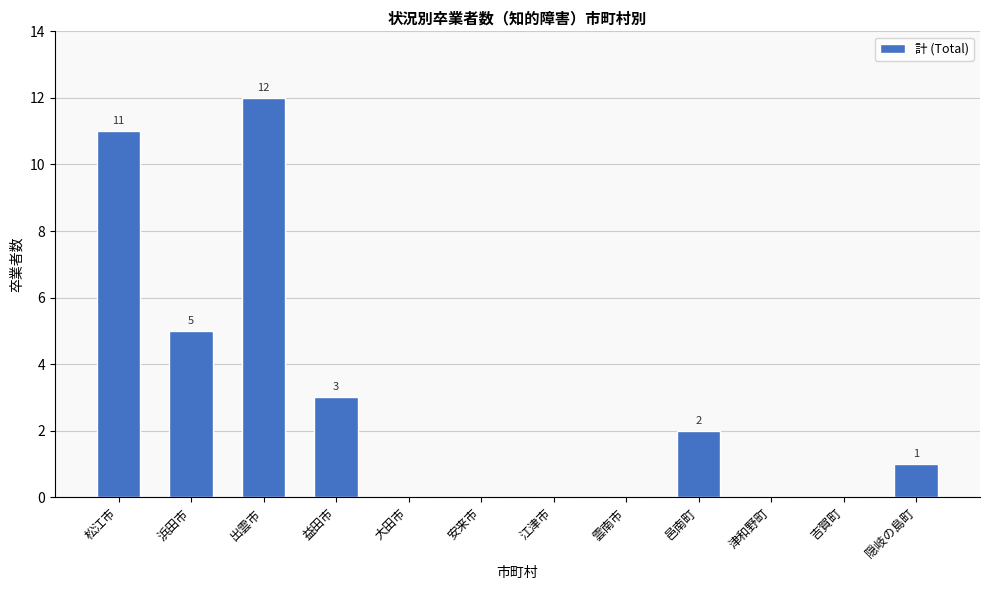

What is the sum of the values at 安来市 and 浜田市?

5